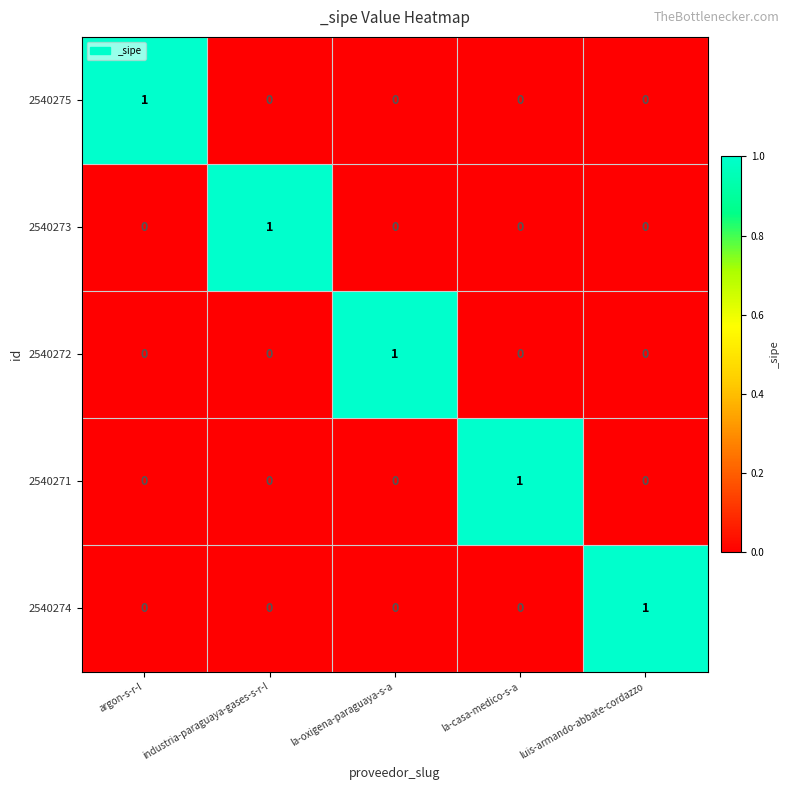

The value of 2540274 at industria-paraguaya-gases-s-r-l is 0. True or false?

True